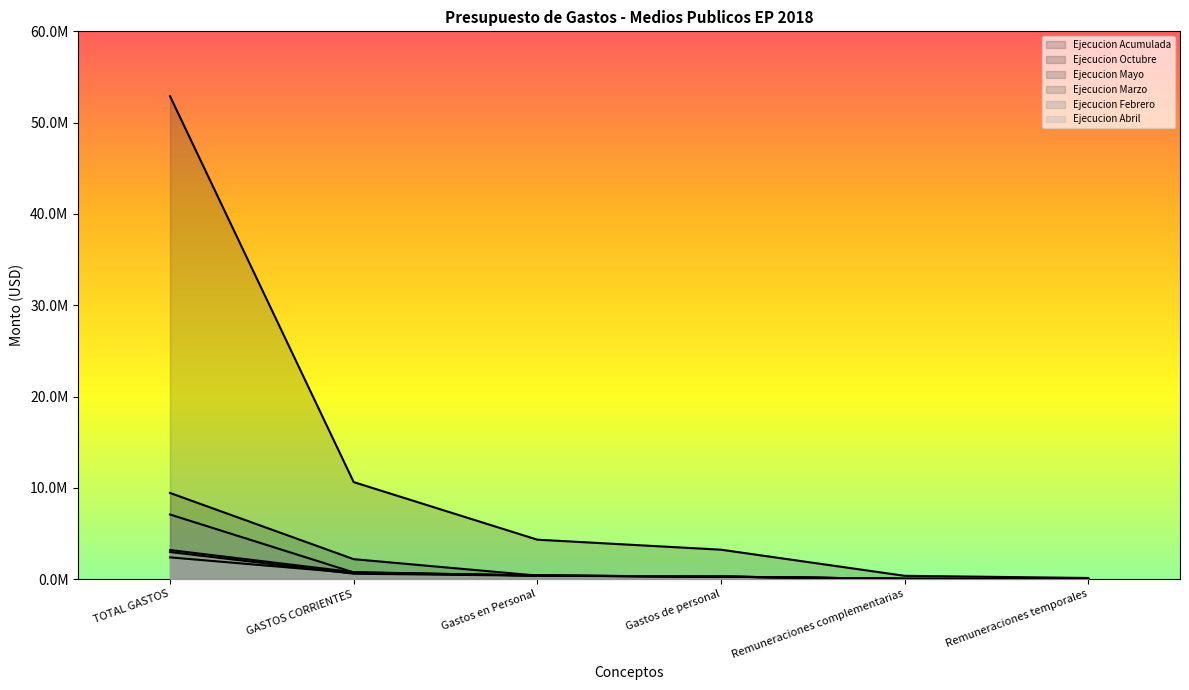

What is the total value across all series at Gastos en Personal?

6280345.0